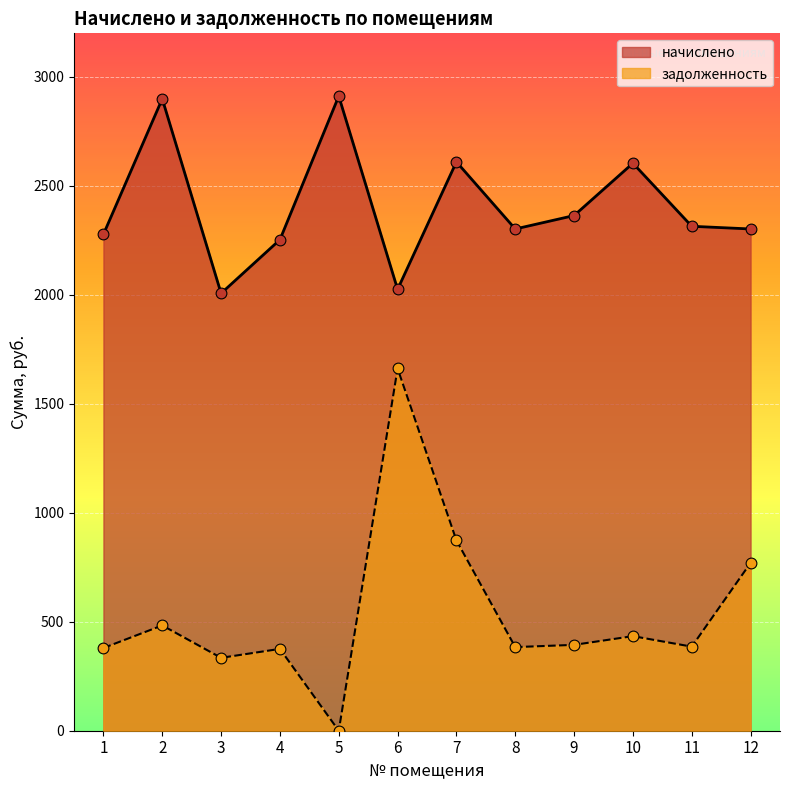

What are all the series names shown in the legend?

начислено, задолженность